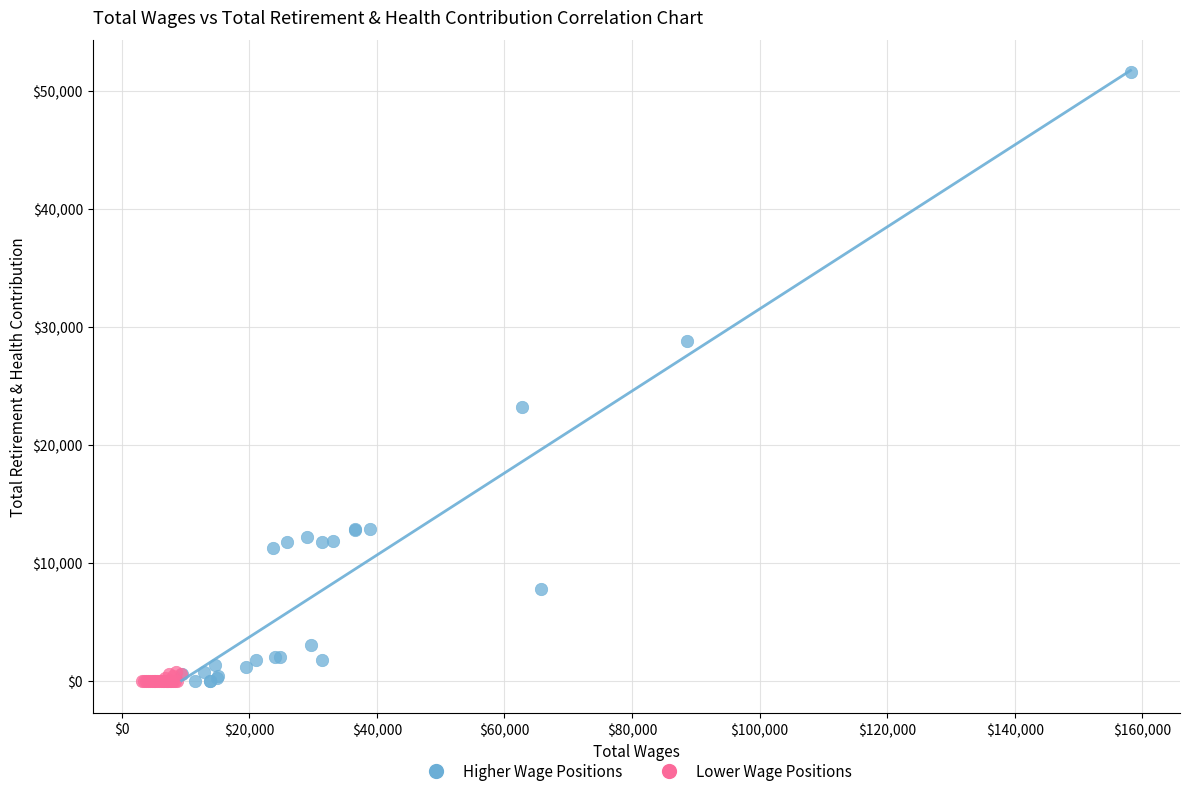

Which series reaches the maximum Y coordinate?

Higher Wage Positions